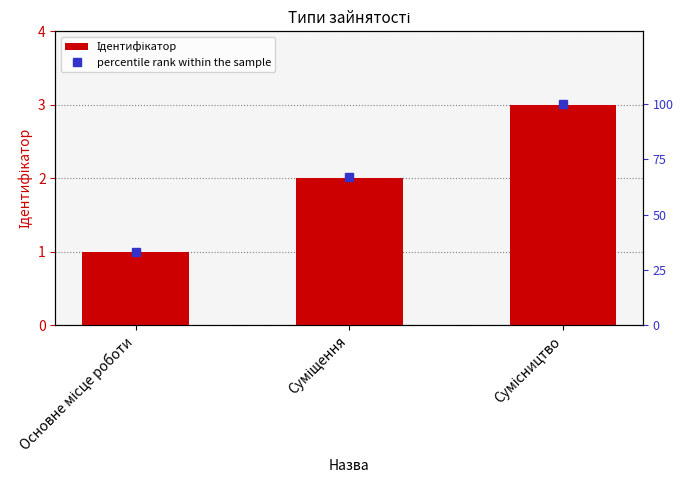

At which category is the sum across all series the highest?

Сумісництво